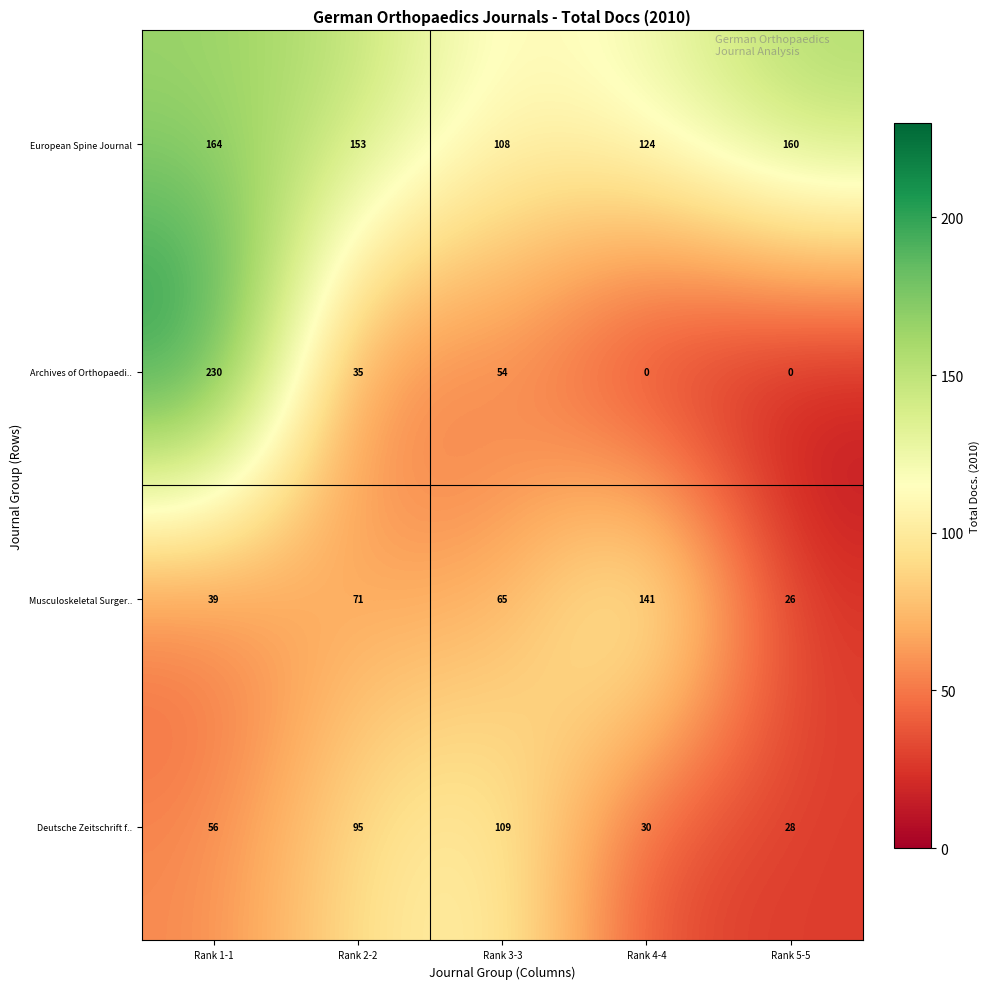

What is the minimum value for European Spine Journal?

108